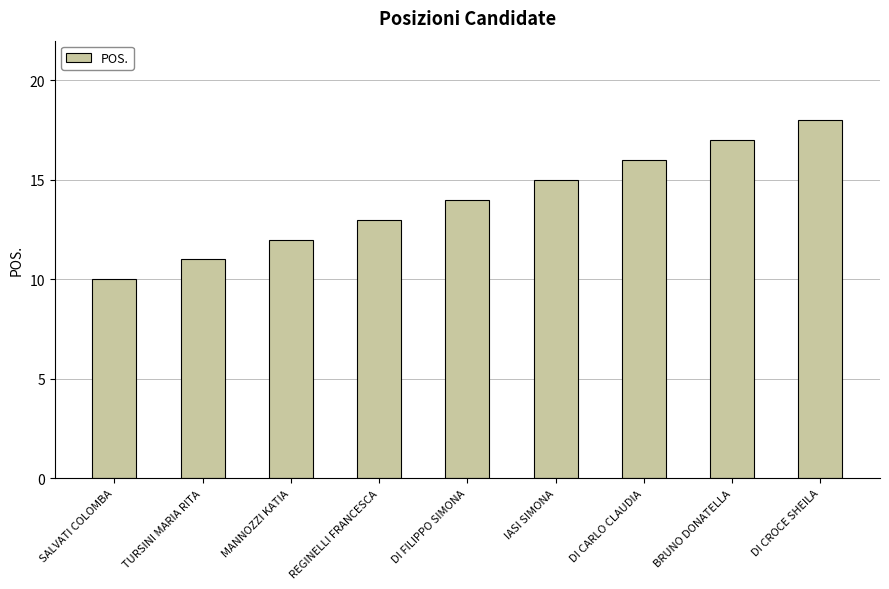

The value at DI FILIPPO SIMONA is 14. True or false?

True